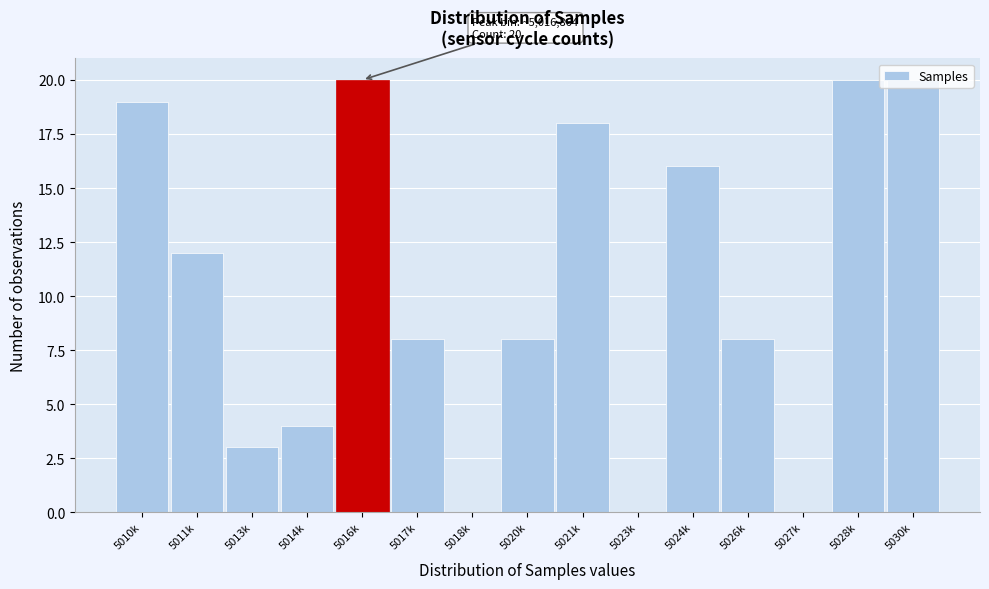

What is the change in value from 5010k to 5013k?

-16